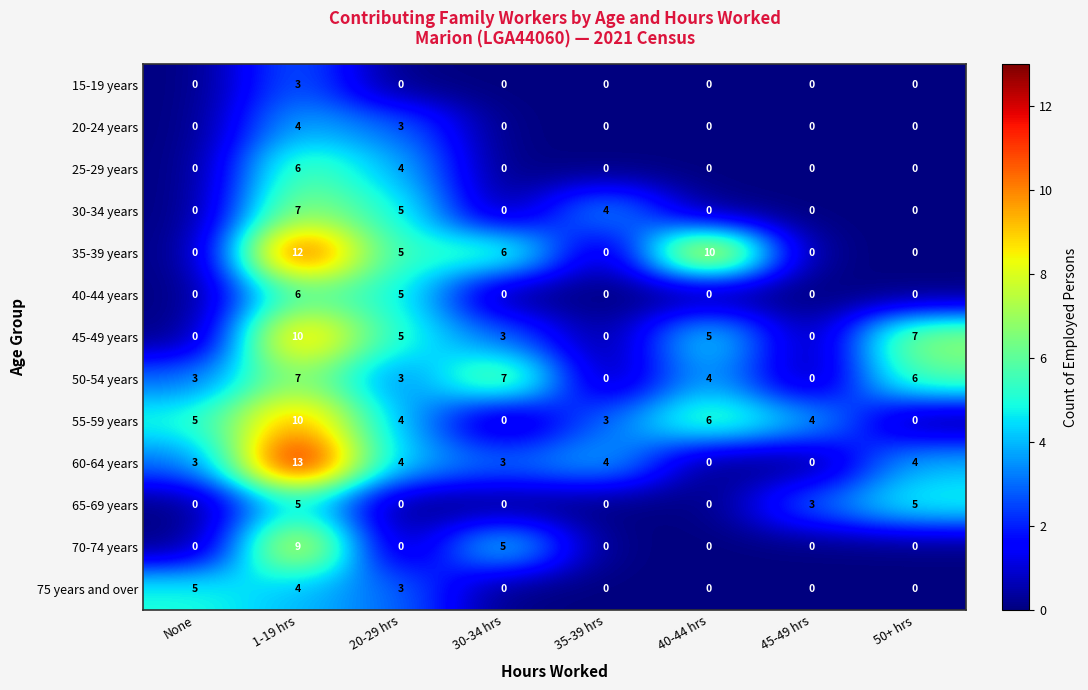

How many values in the 45-49 years series are below 5?

4